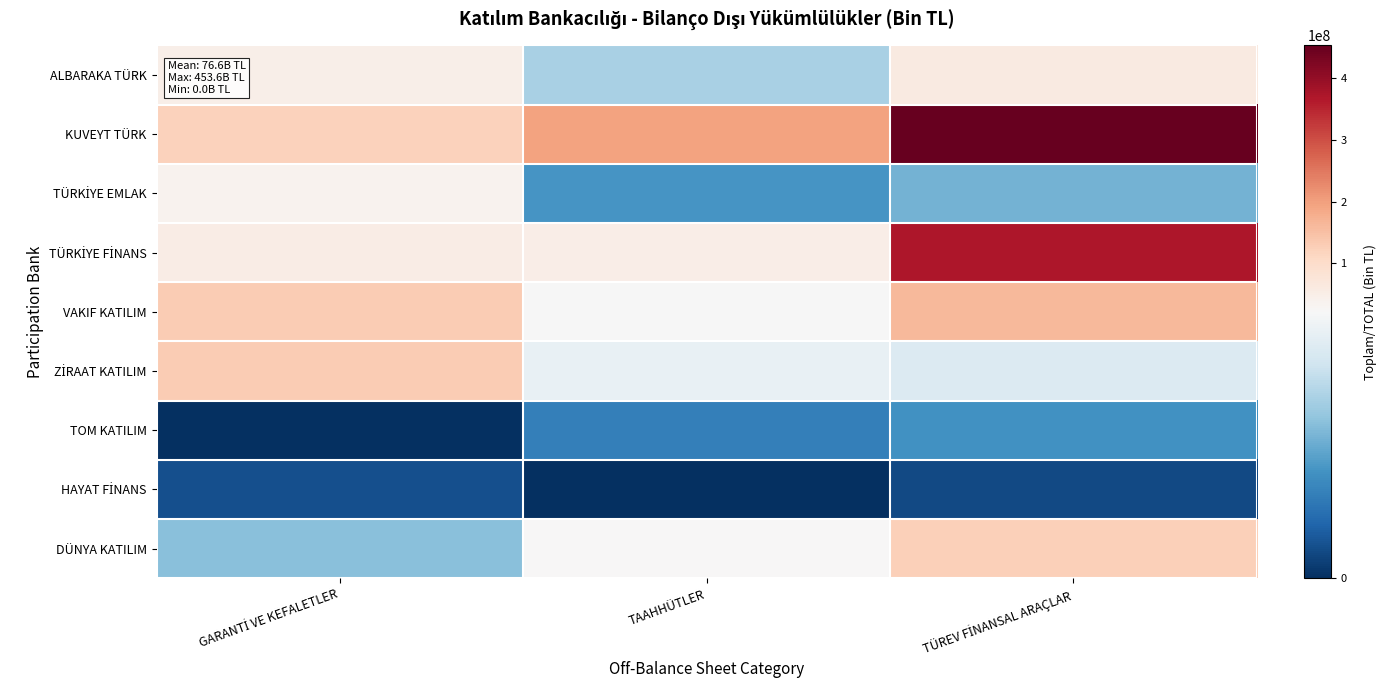

Which category has the highest value across all series?

TÜREV FİNANSAL ARAÇLAR